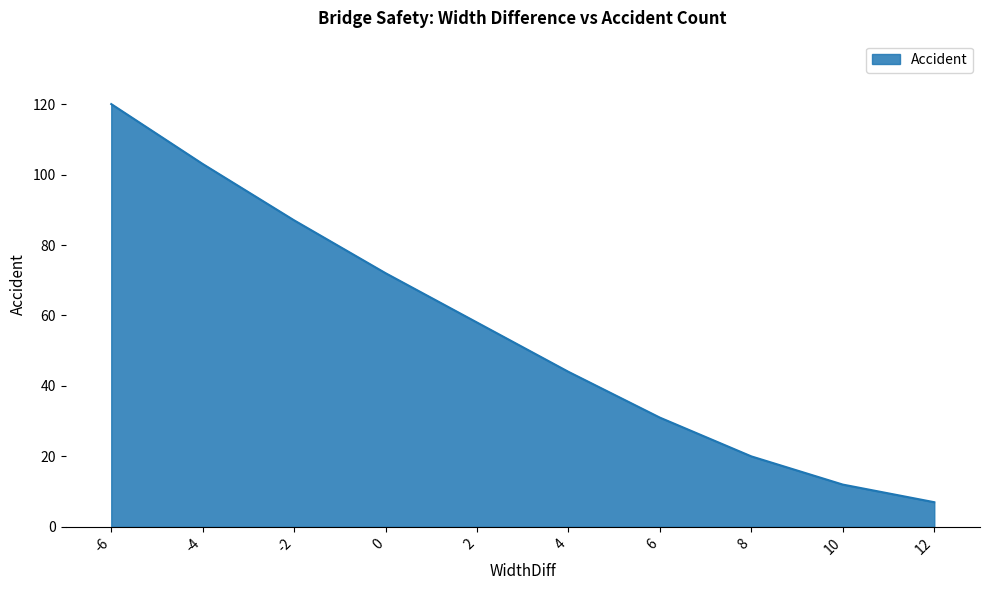

Reading left to right, what are all the values shown in this chart?

-6=120	-4=103	-2=87	0=72	2=58	4=44	6=31	8=20	10=12	12=7